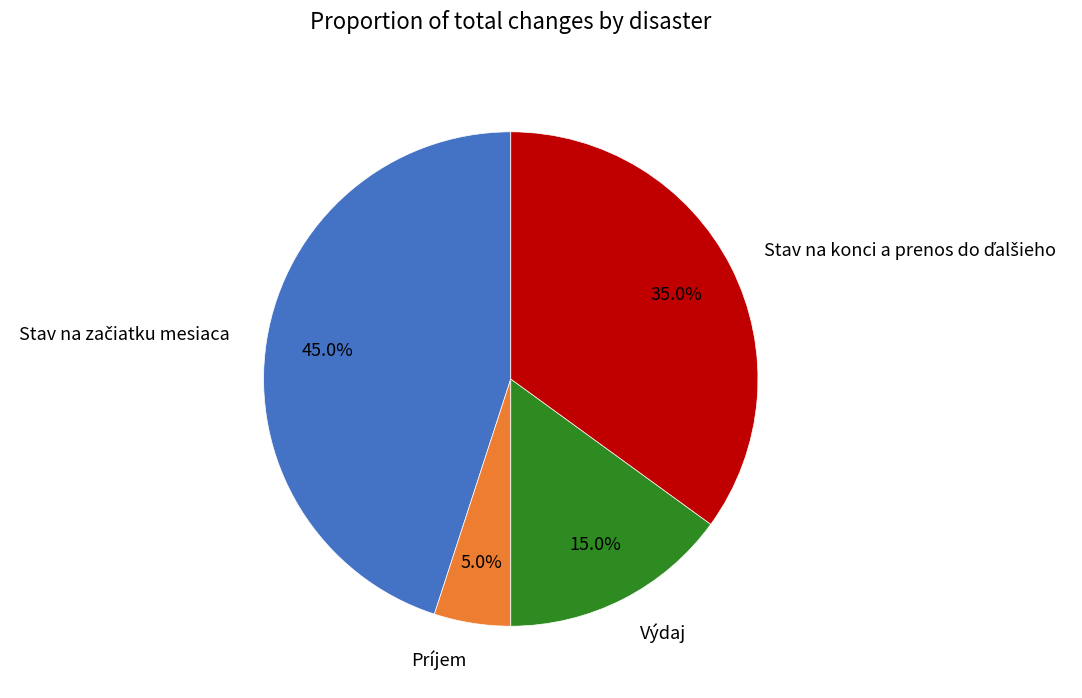

To the nearest percent, what portion does Príjem represent?

5%